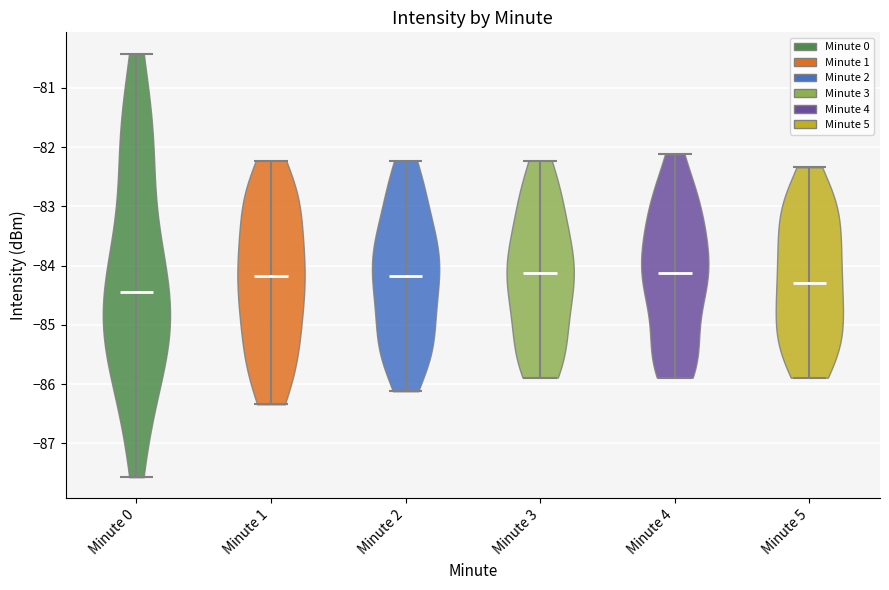

Which violin has the lowest median line?

Minute 0